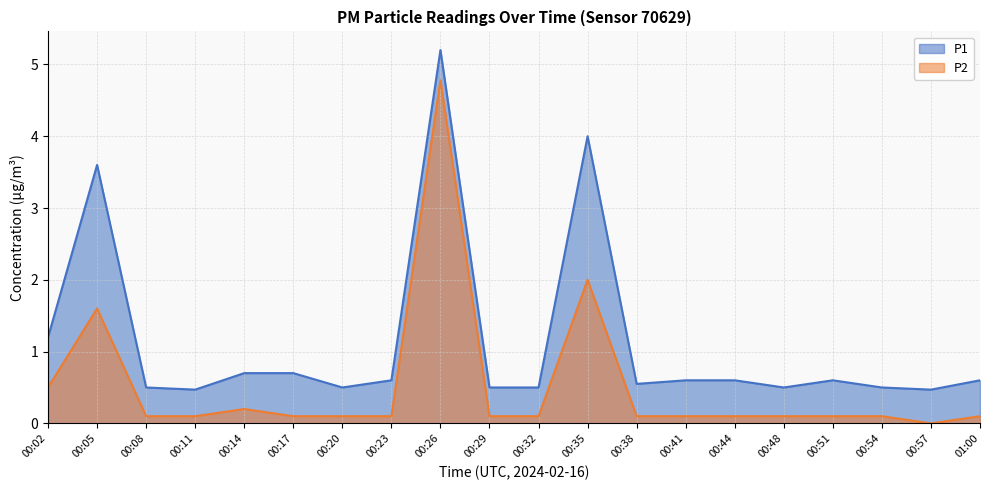

Is it true that P1 equals 0.6 at 00:23?

True